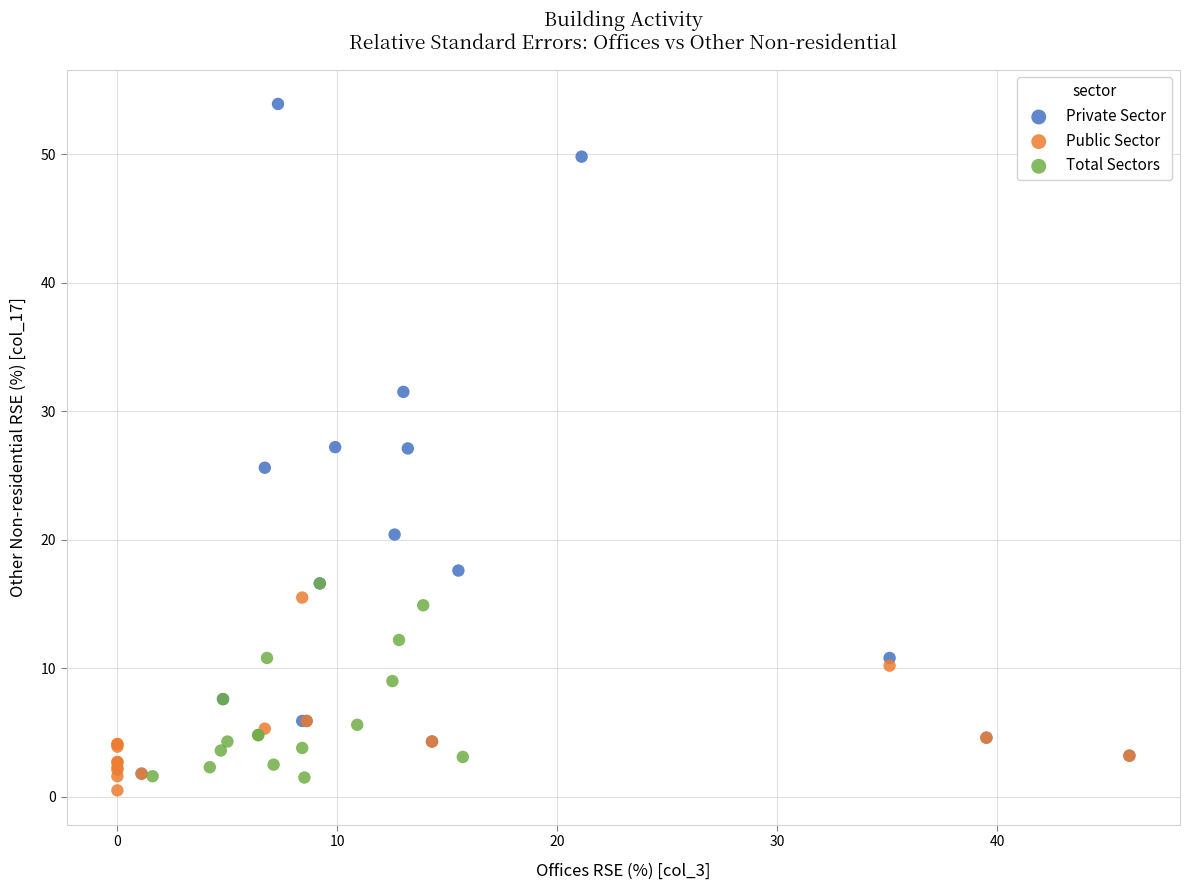

Which series contains the highest Y value?

Private Sector